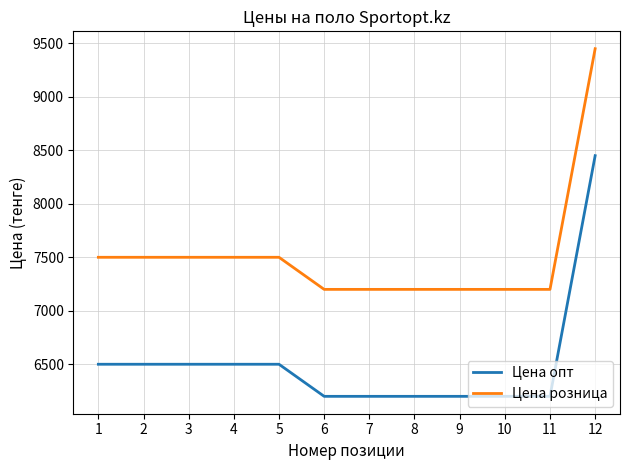

Does the chart have visible grid lines?

Yes